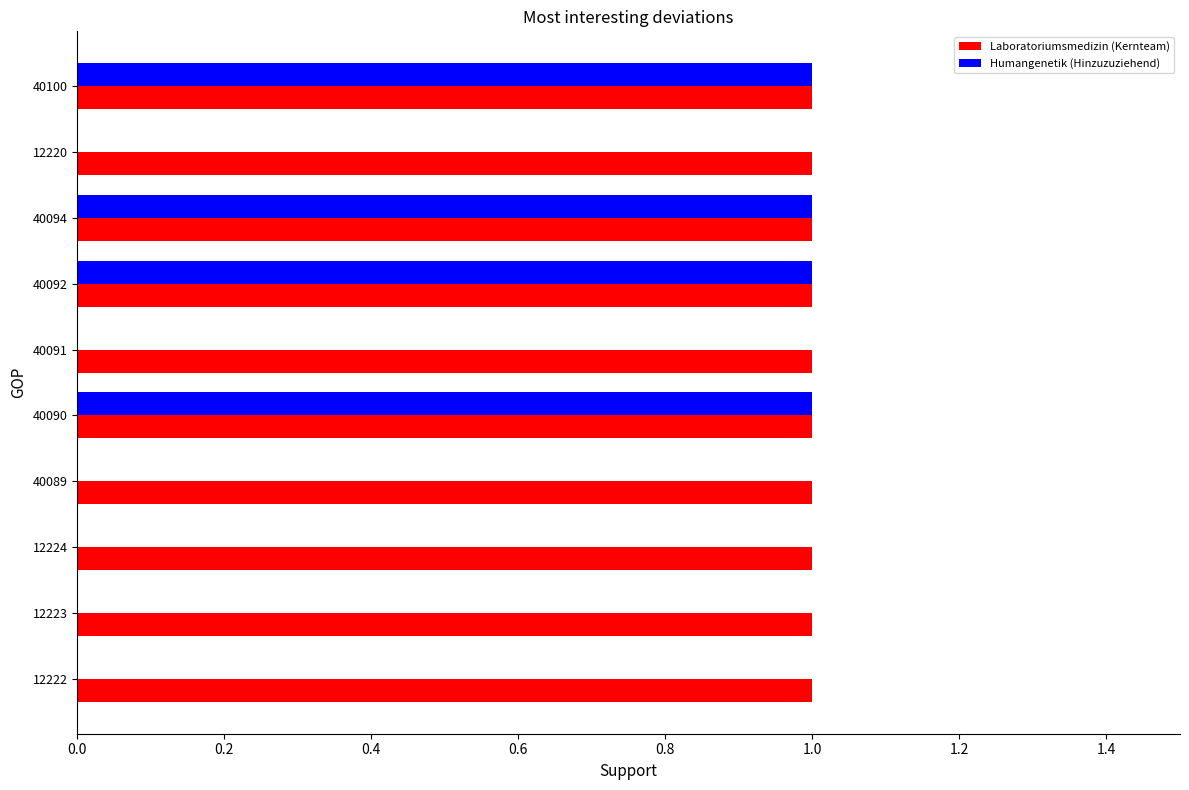

What is the sum of all Laboratoriumsmedizin (Kernteam) values?

10